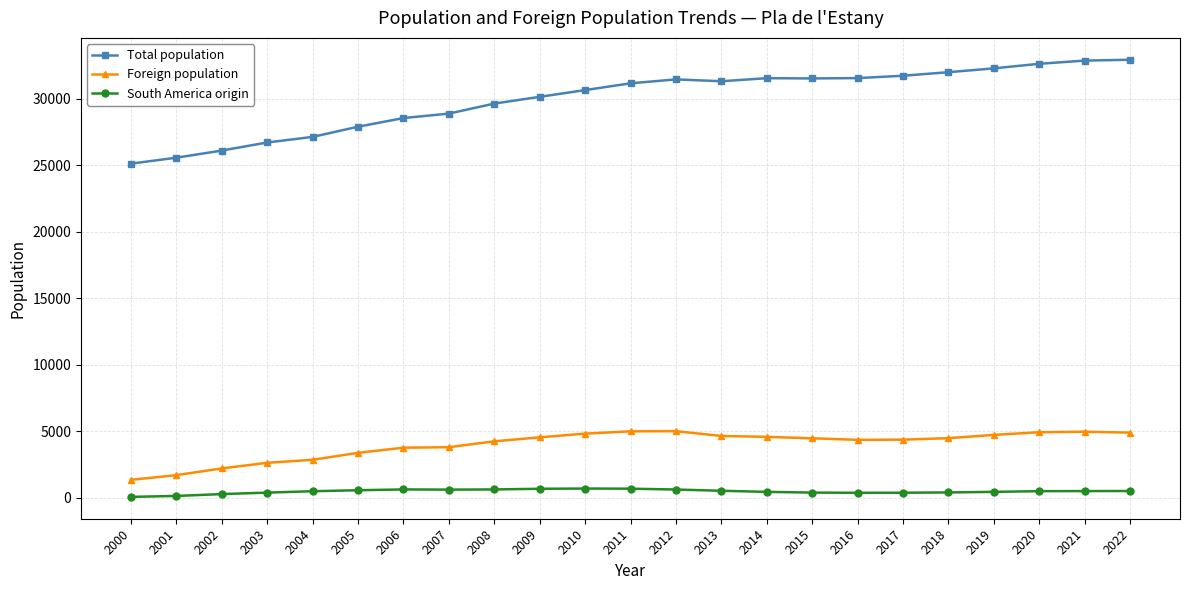

What is the difference between the maximum and minimum values in the Foreign population series?

3660